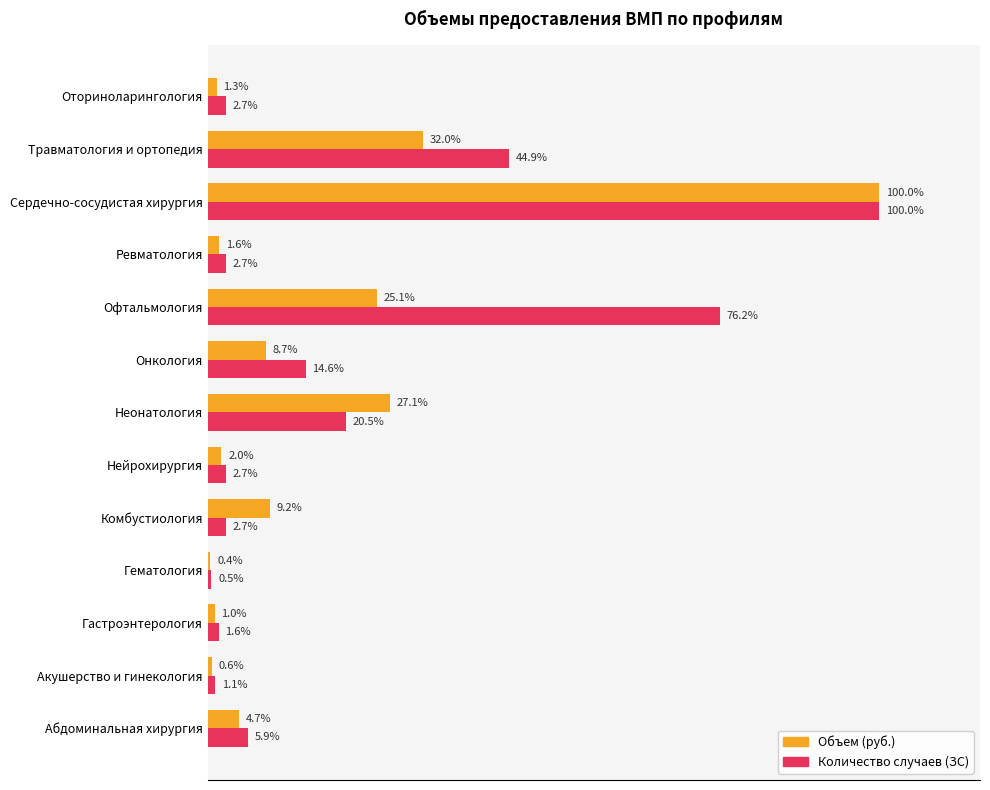

At which category does the chart reach its minimum across all series?

Гематология